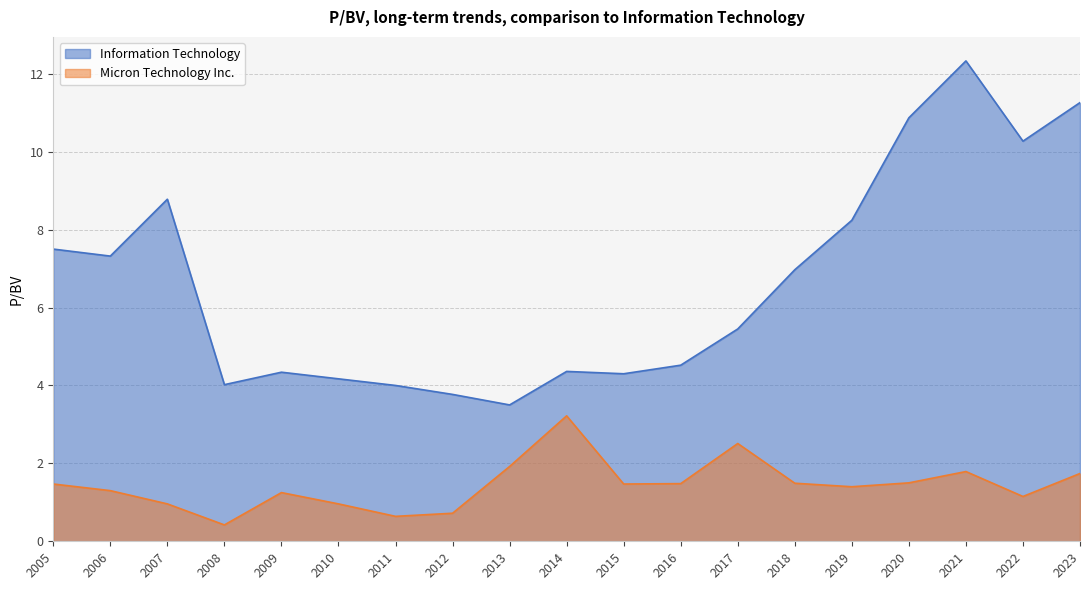

Is it true that Information Technology equals 12.3 at 2021?

True